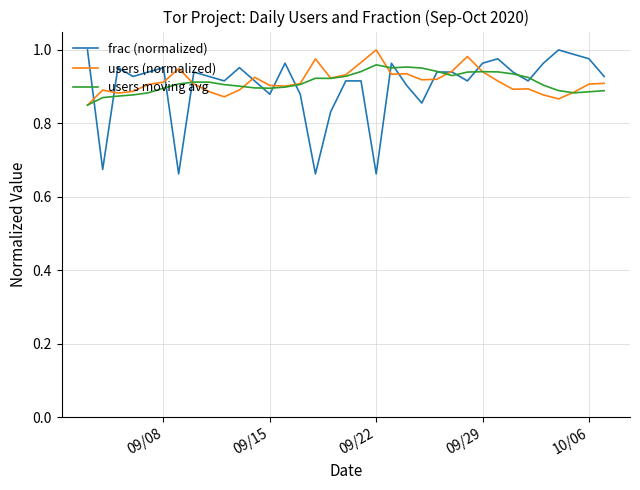

Which series has the largest range (max minus min)?

frac (normalized)